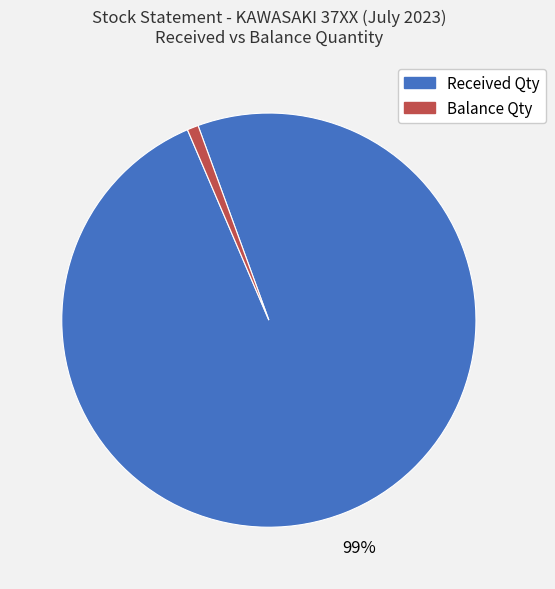

Combined, do Received Qty and Balance Qty account for over 50%?

Yes